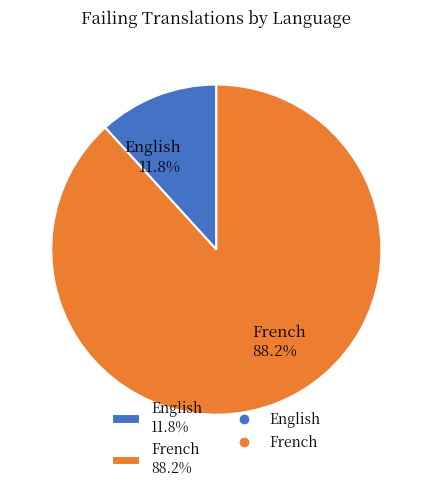

To the nearest percent, what portion does French represent?

88%